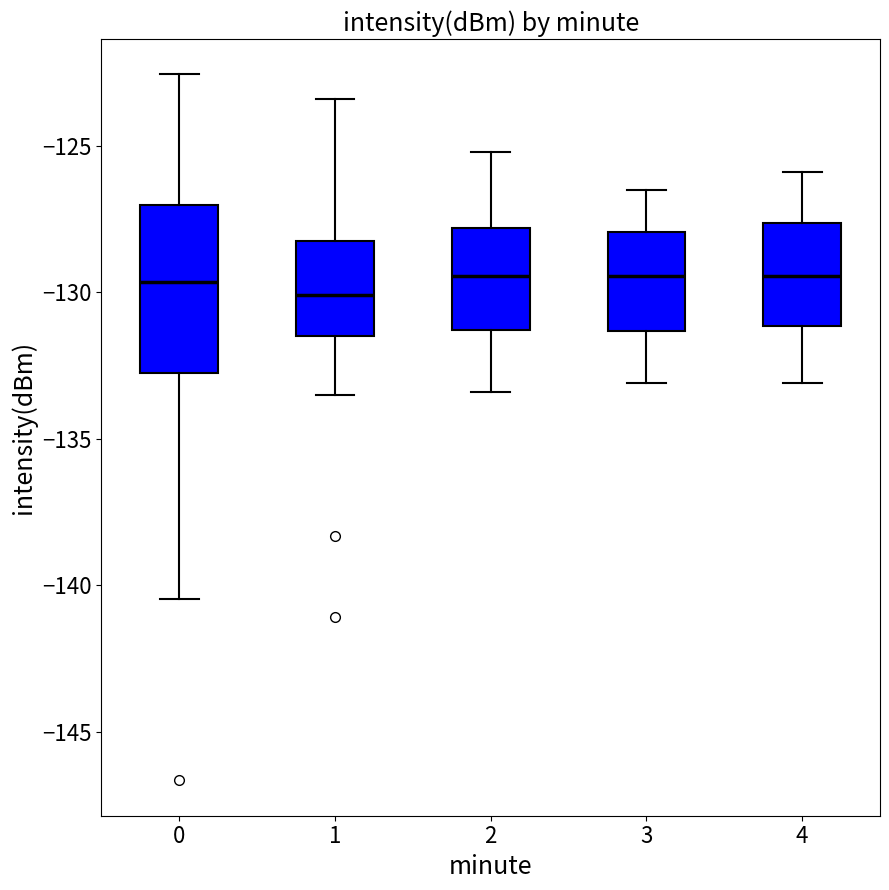

Where does the median line of the box at x = 3 sit on the y-axis? The values are not printed on the chart, so give them approximately, as read against the axis.

-129.5